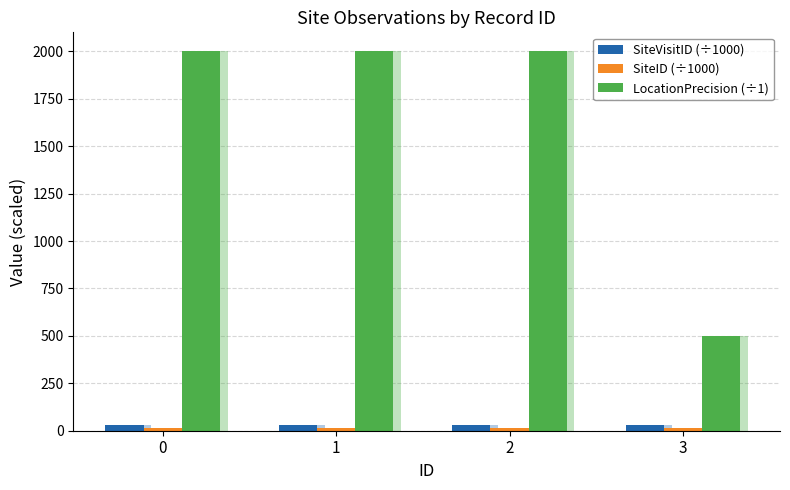

The SiteID (÷1000) series shows 11.8 at 3. True or false?

True